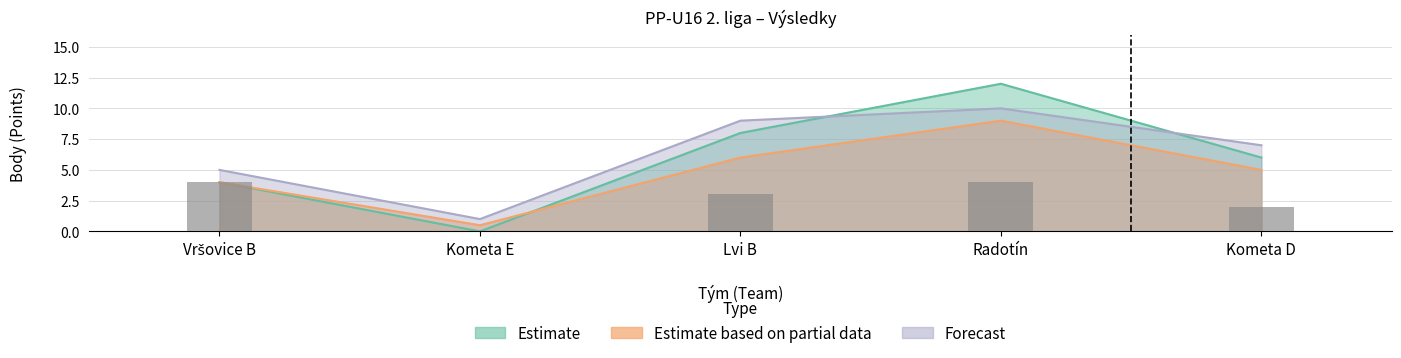

Where is the data nearest to the value 2?

Kometa D